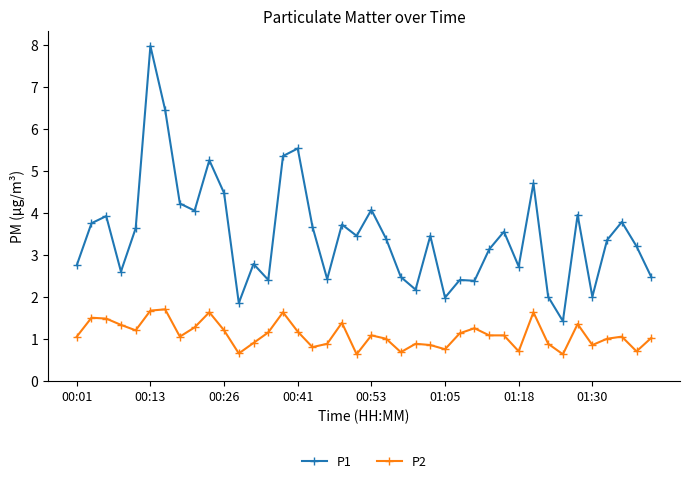

What is the average value of the P2 series?

1.1